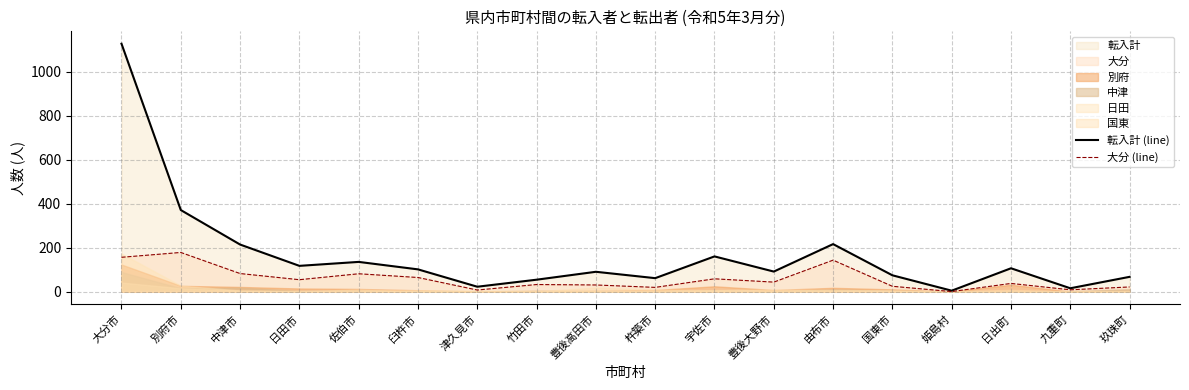

Is the value of 大分 (line) at 九重町 greater than the value of 転入計 (line) at 臼杵市?

No